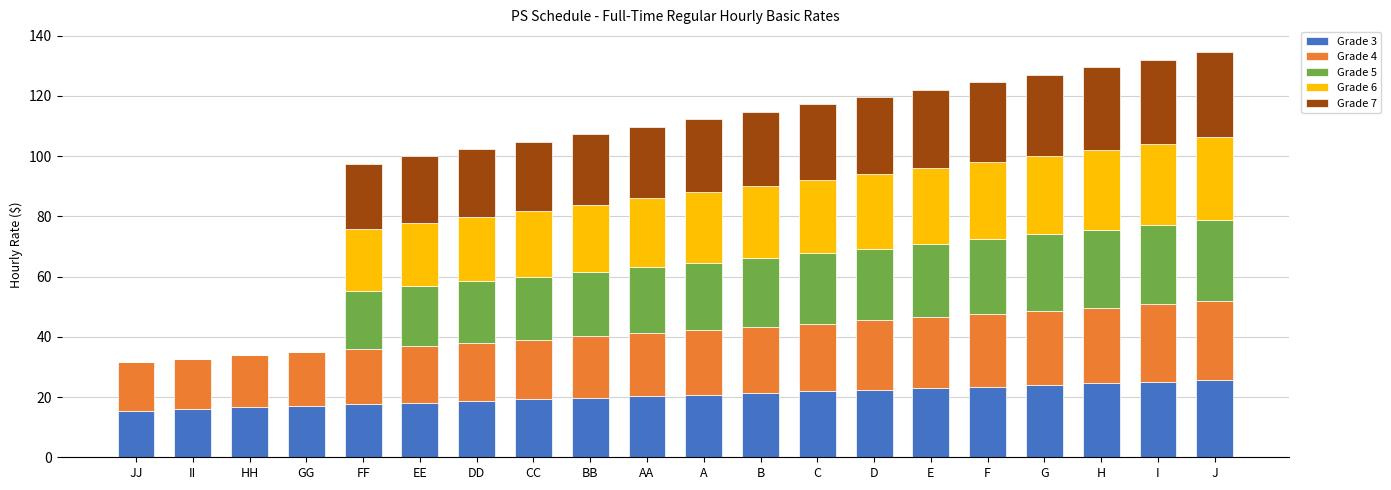

What is the maximum value for Grade 3?

25.6